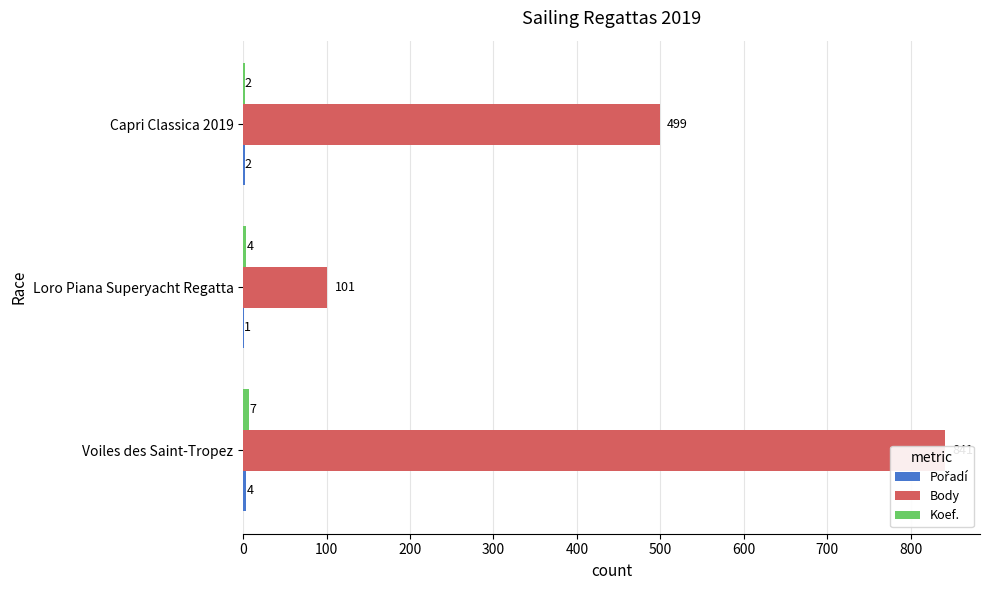

How many values in the Pořadí series exceed 2?

1